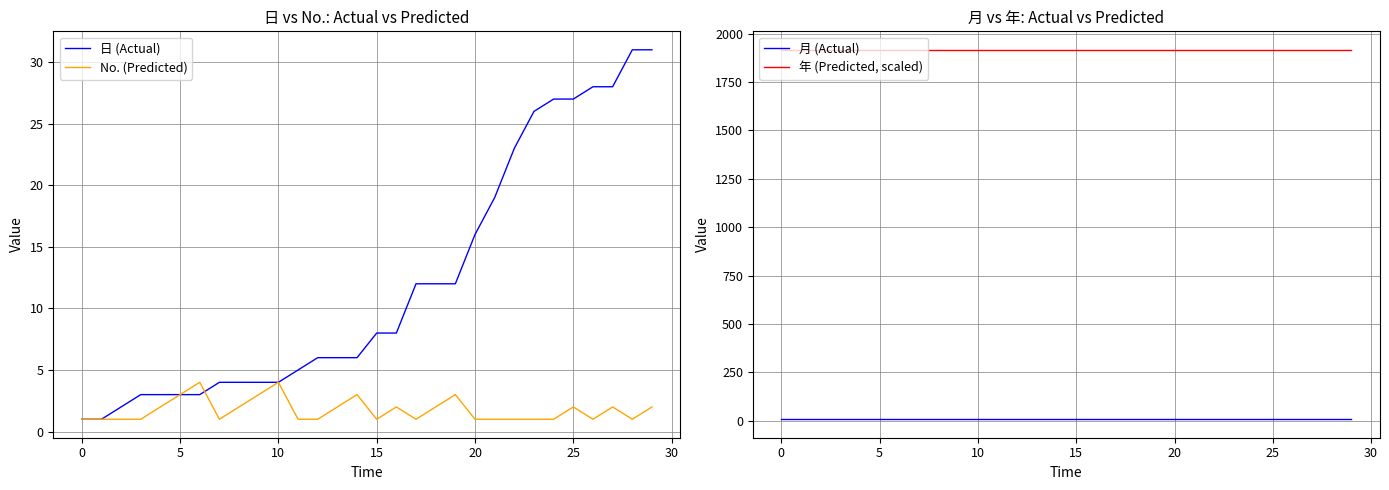

True or false: 年 (Predicted, scaled) and No. (Predicted) cross at least once.

False